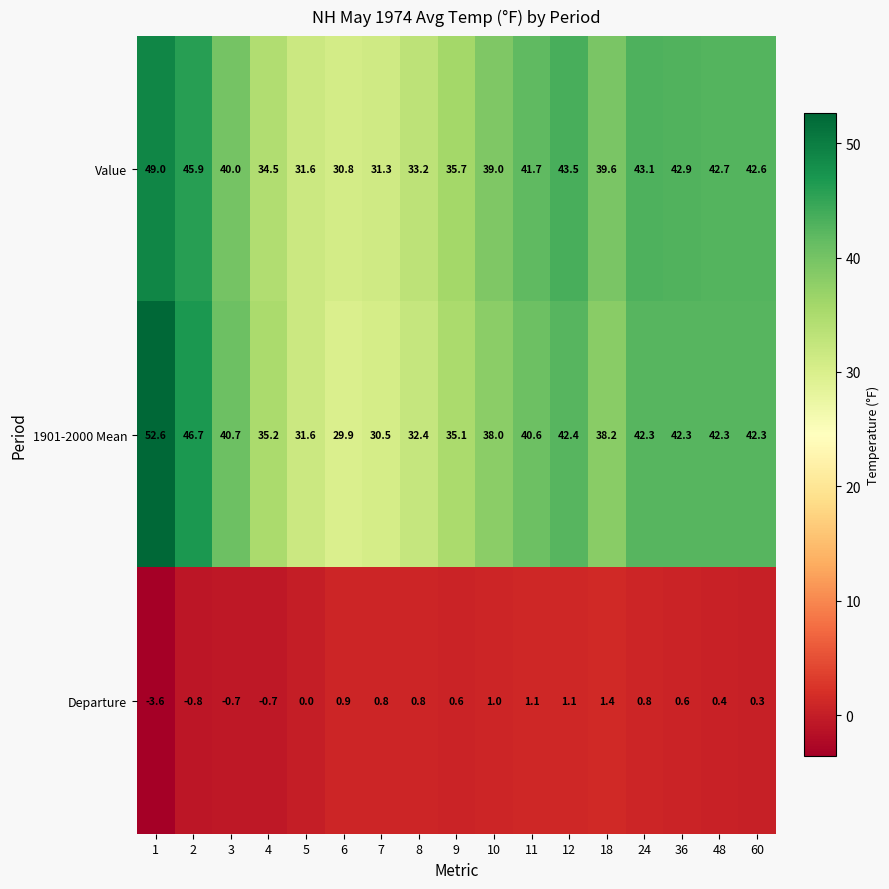

Count the number of data series in this chart.

3